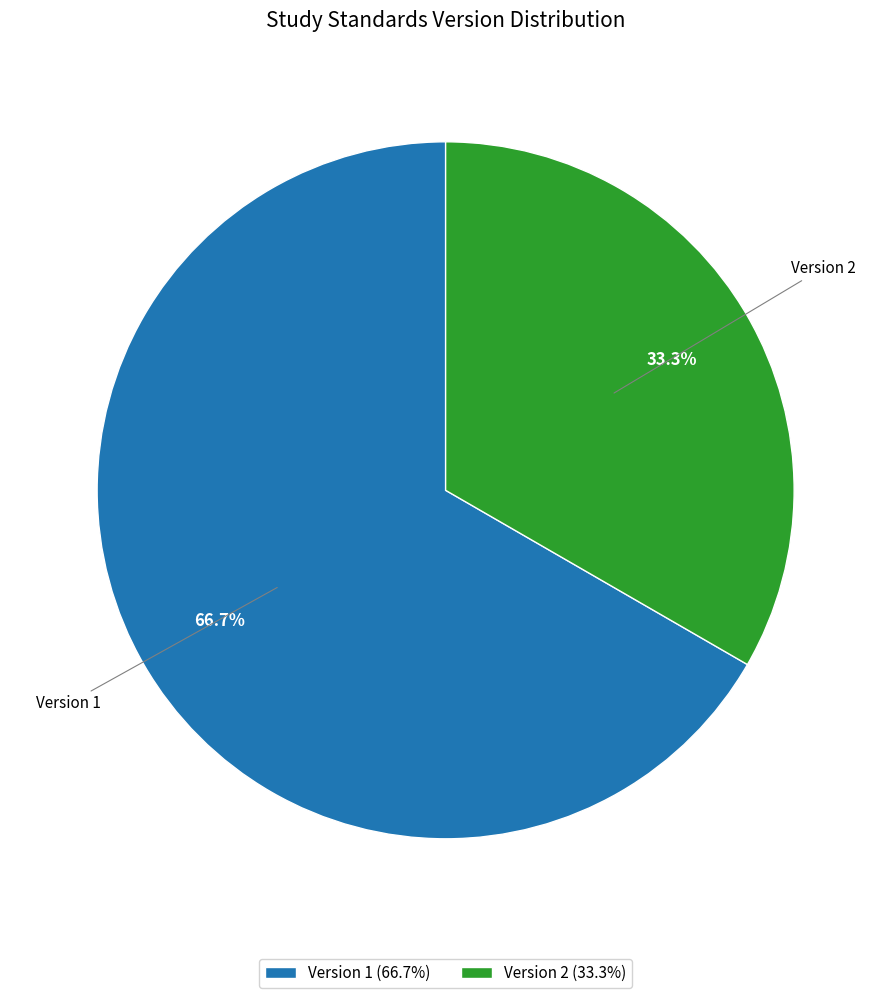

Rank the categories by value from lowest to highest.

Version 2, Version 1